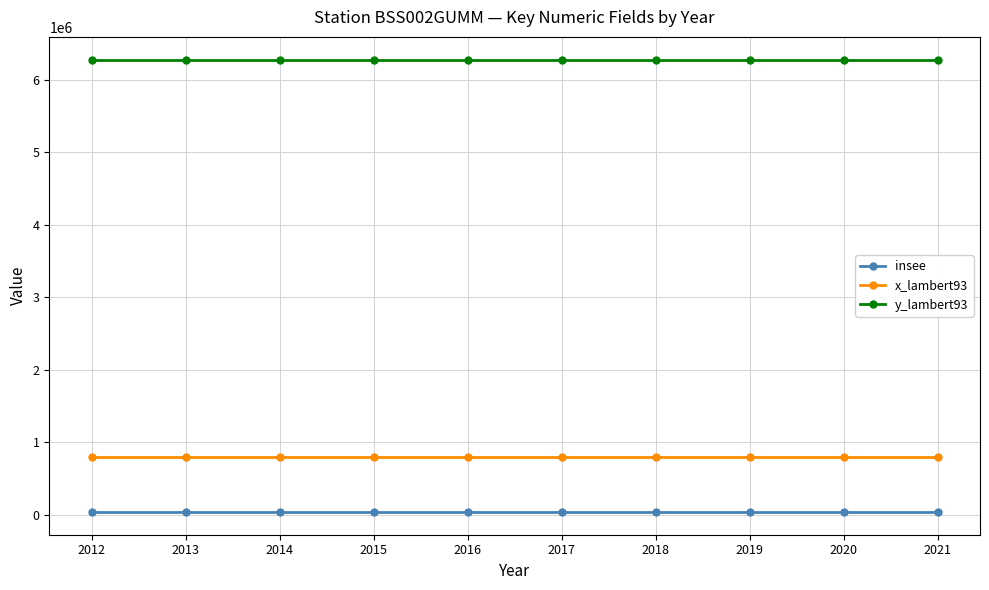

What is the difference between the highest and lowest values at 2019?

6248755